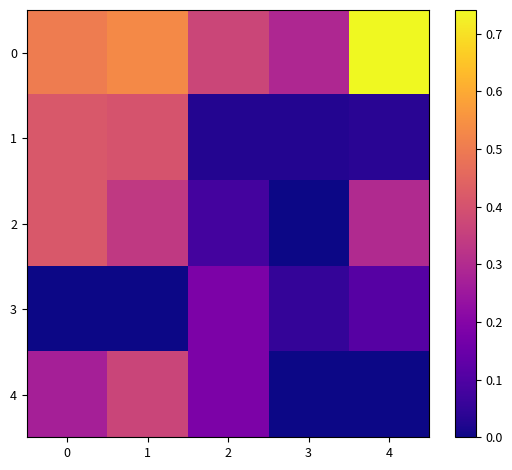

At which category does the chart reach its peak across all series?

4